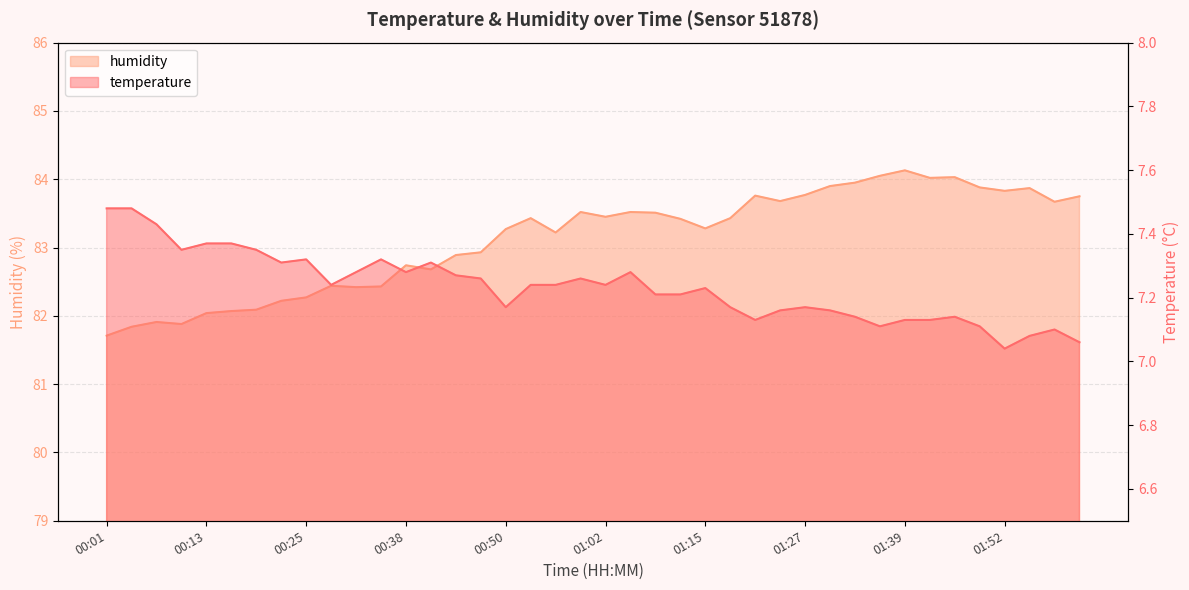

At which category is the sum across all series the highest?

01:39